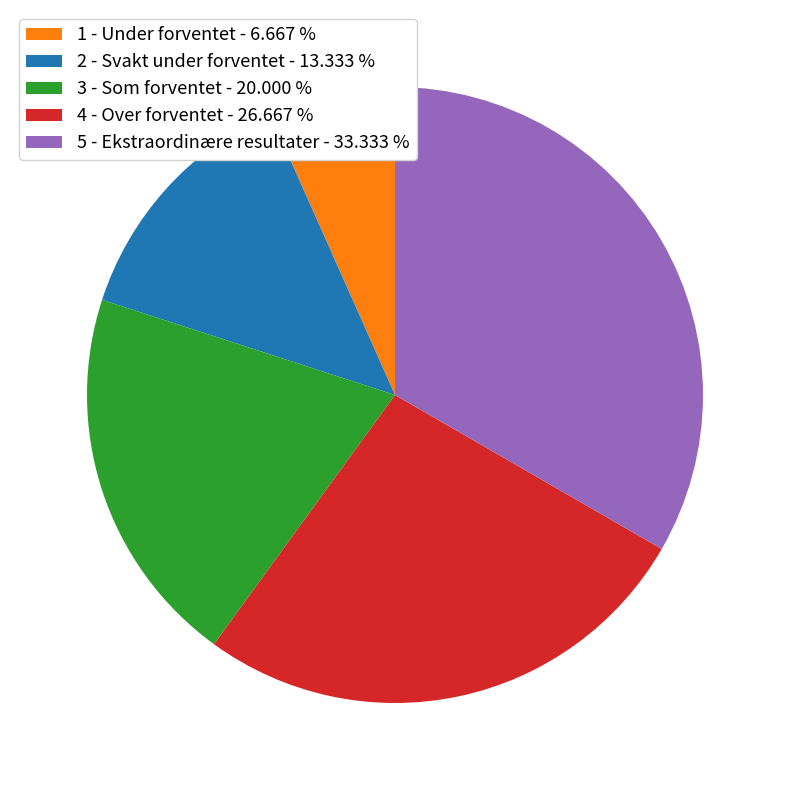

The 2 - Svakt under forventet slice represents 7% of the pie. True or false?

False